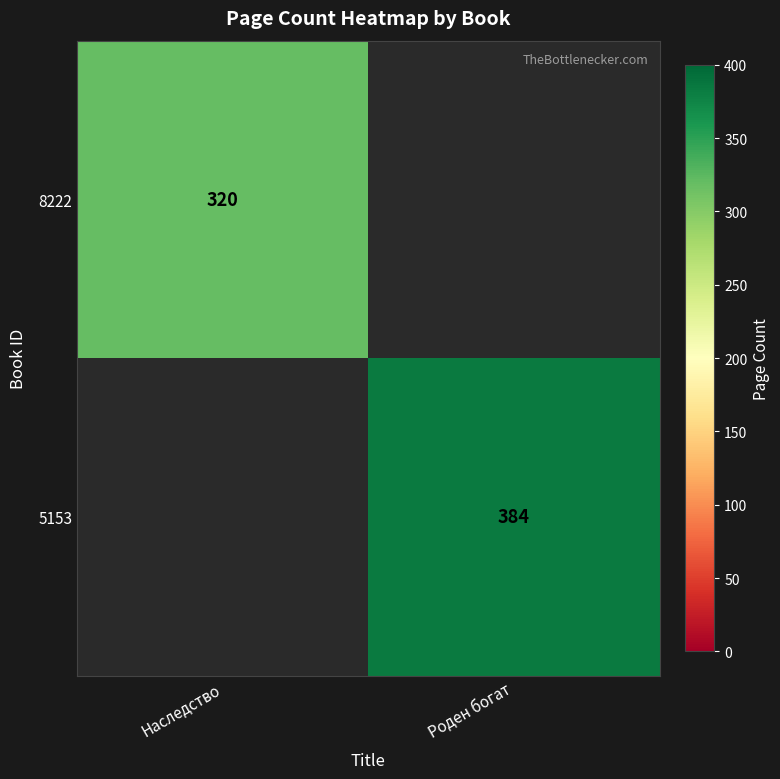

What is the spread (max minus min) of values at Наследство?

320